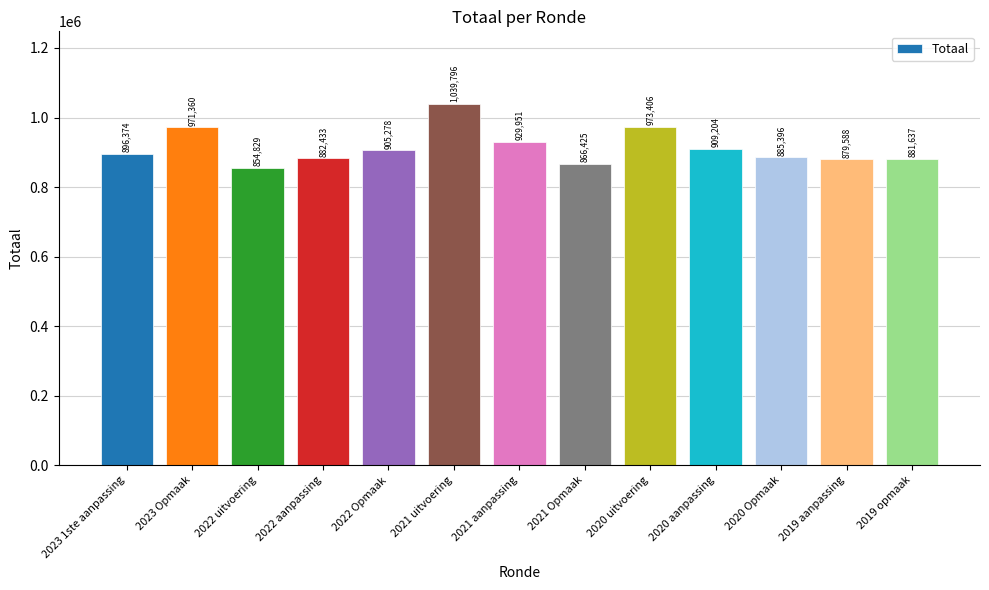

How many distinct data groups are displayed?

1